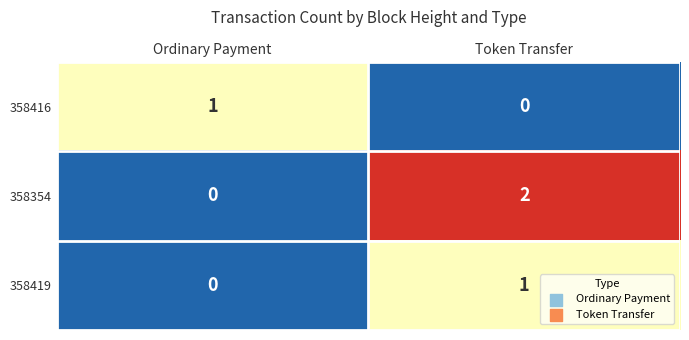

How many categories are shown in the chart?

2